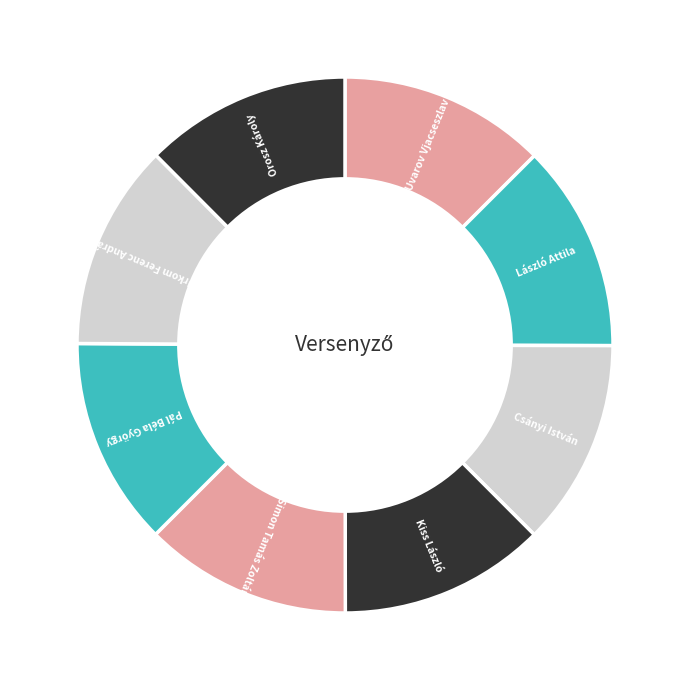

How many segments does this pie chart have?

8